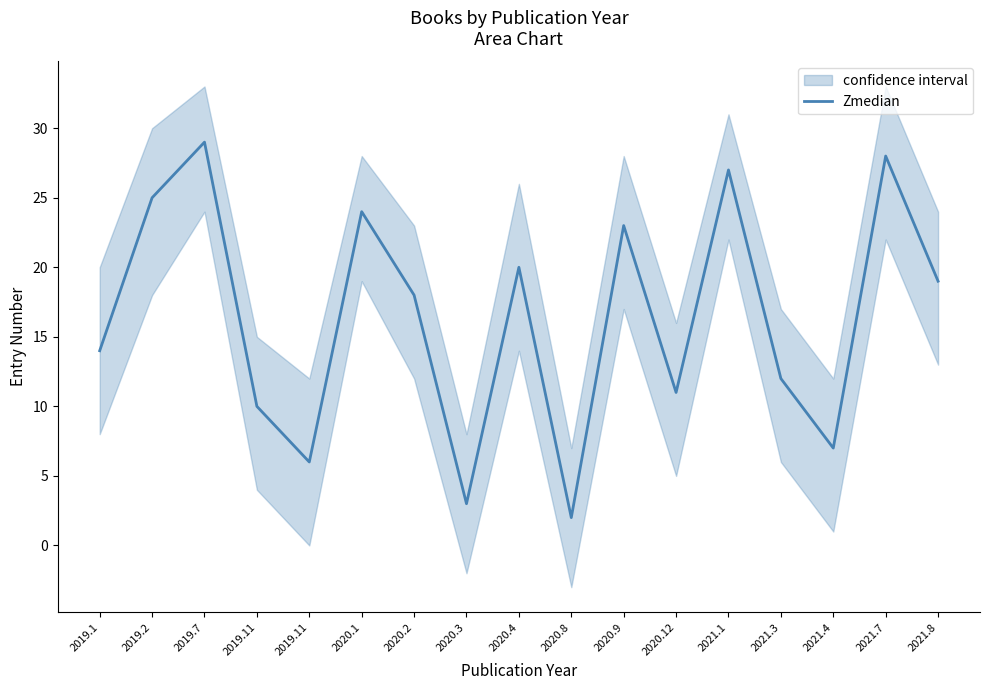

Reading left to right, extract all data points from this chart.

14	25	29	10	6	24	18	3	20	2	23	11	27	12	7	28	19